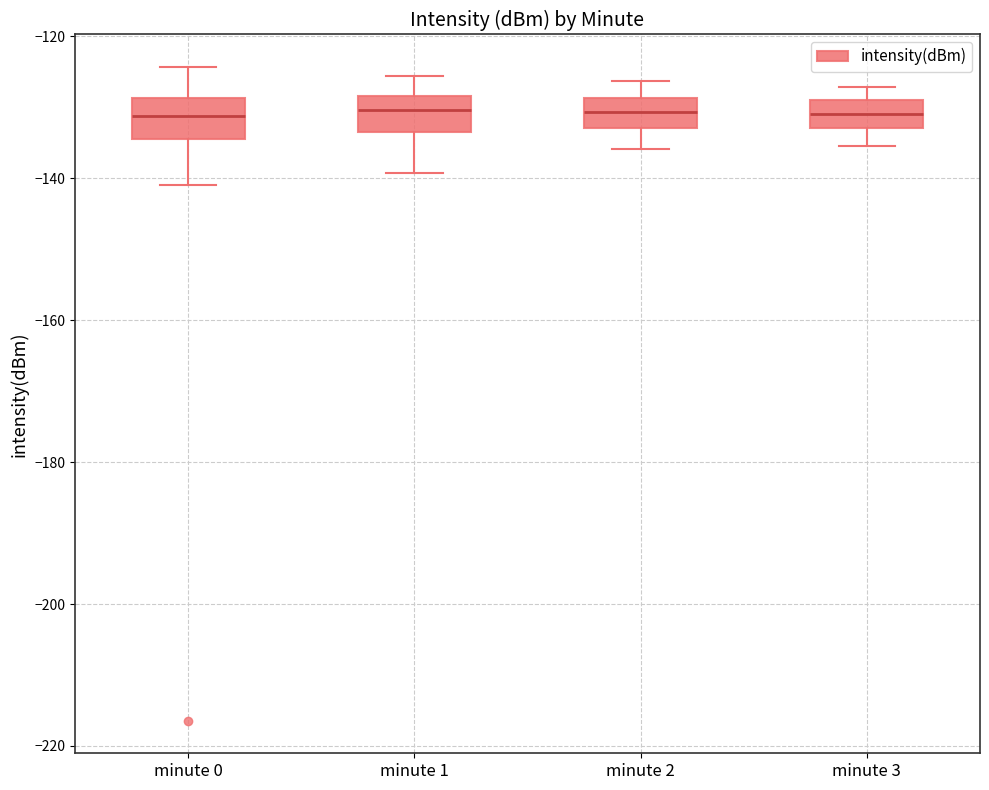

Reading left to right, read every box against the y-axis: the position of its median line, the range the box covers, and the ends of its whiskers. The values are not printed on the chart, so give them approximately, as read against the axis.

minute 0: median -132, box -134 to -128, whiskers -140 to -124
minute 1: median -130, box -134 to -128, whiskers -140 to -126
minute 2: median -130, box -132 to -128, whiskers -136 to -126
minute 3: median -130, box -132 to -128, whiskers -136 to -128 (just above the box's upper edge)